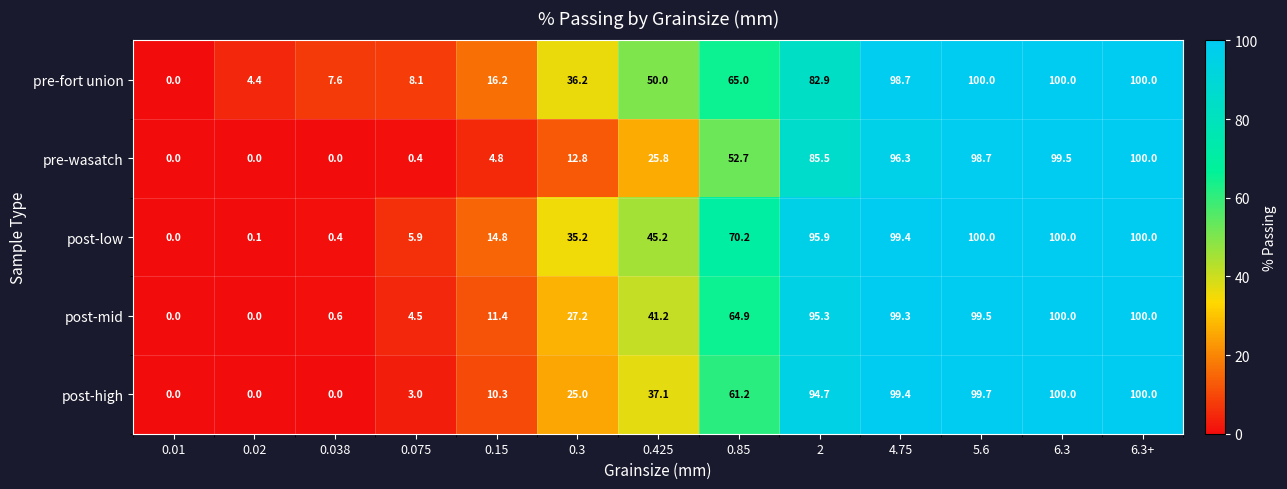

What is the sum of the post-low values at 5.6 and 0.038?

100.4